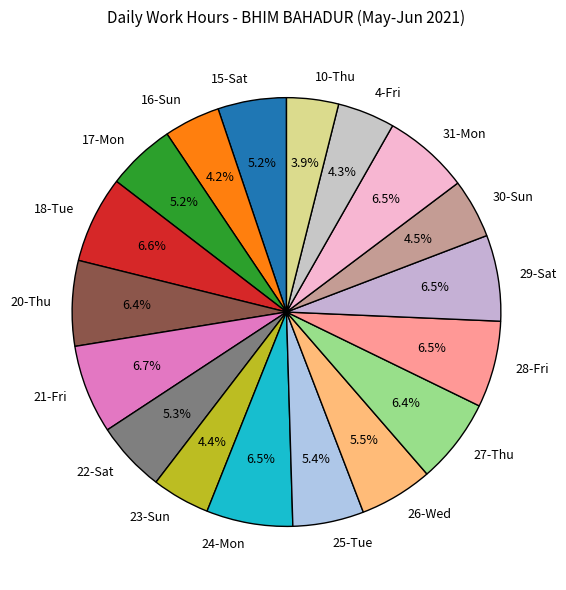

Is 29-Sat the majority of the pie?

No